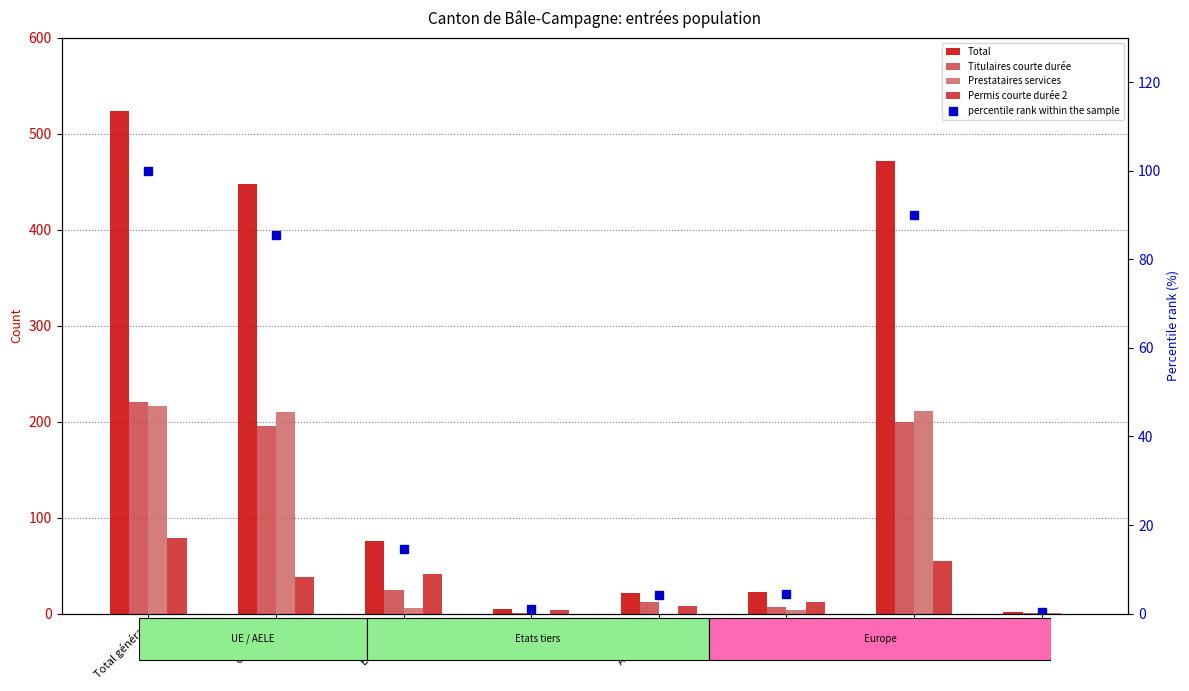

At which label is Musiciens artistes closest to 50?

UE / AELE